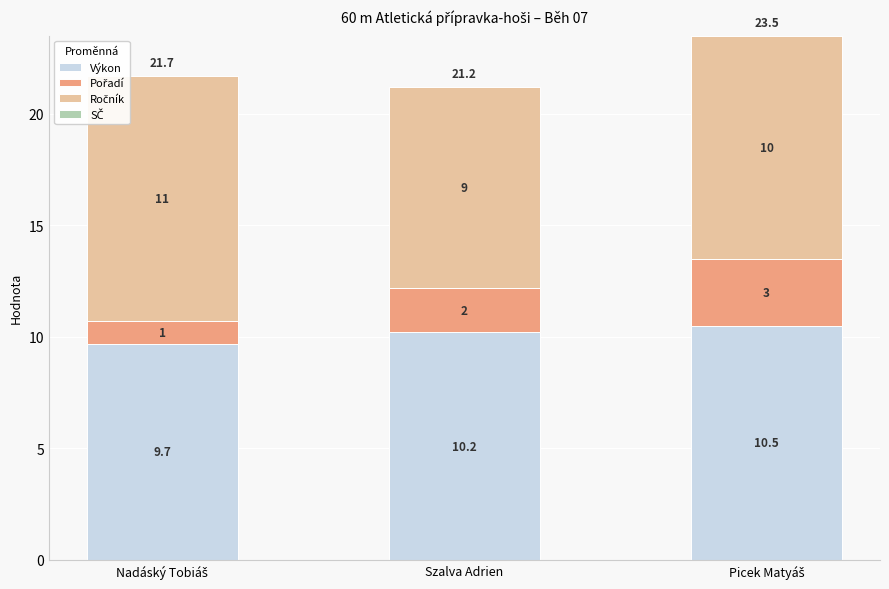

How many data points does each series have?

3